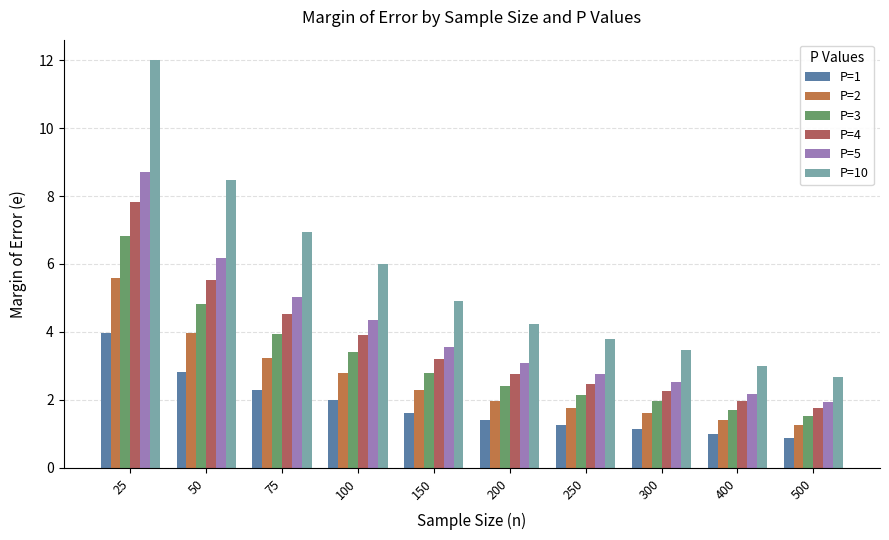

How many data points does each series have?

10